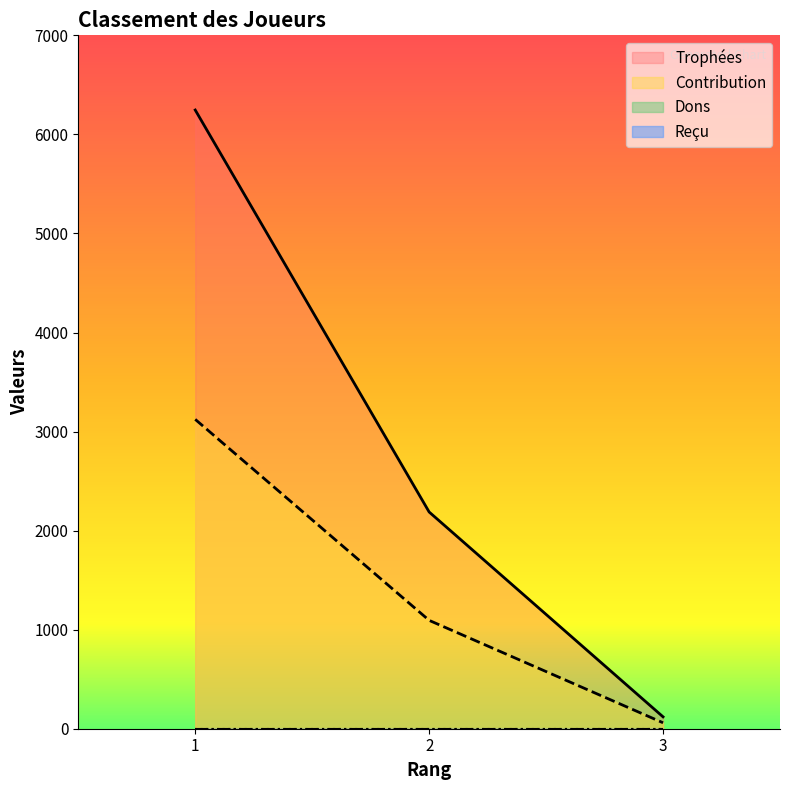

How many lines are shown in the chart?

4